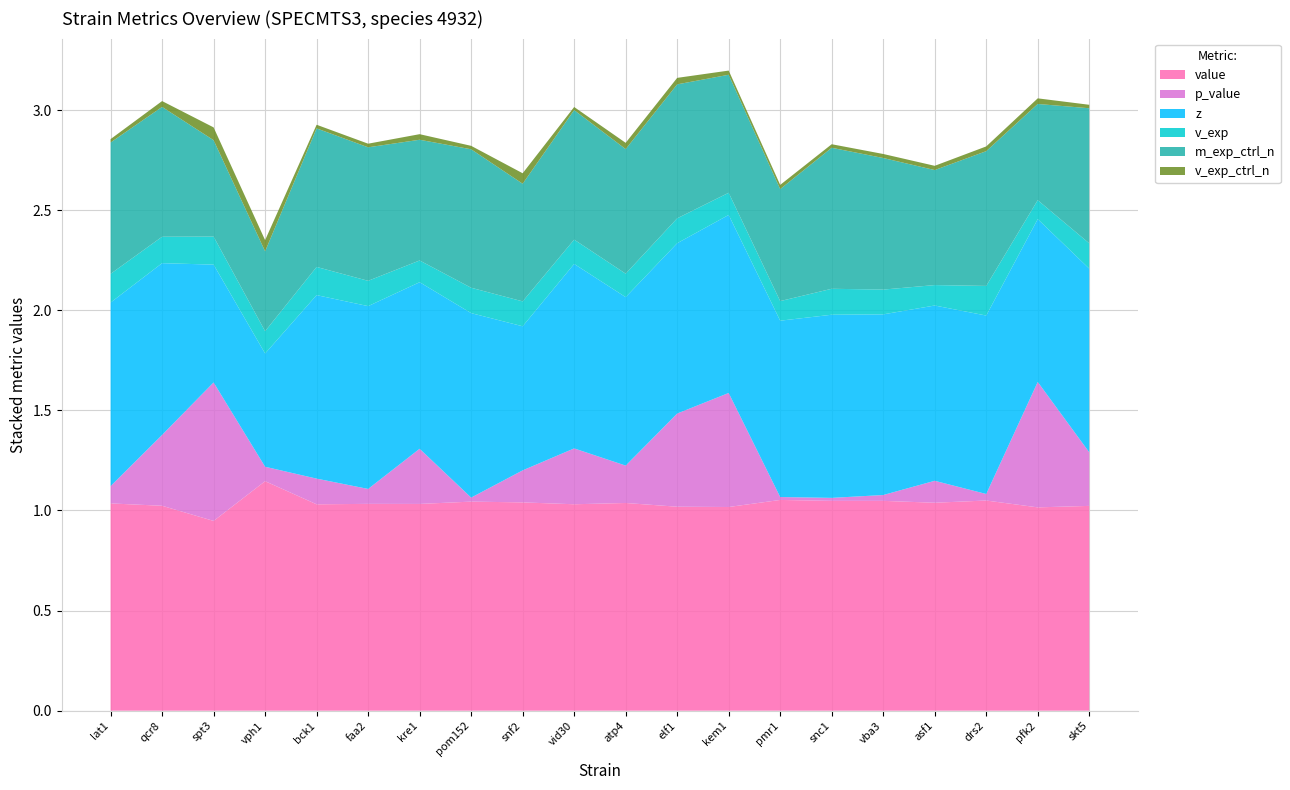

Reading left to right, extract all data points from this chart.

value: 1.0	1.0	0.9	1.1	1.0	1.0	1.0	1.0	1.0	1.0	1.0	1.0	1.0	1.1	1.0	1.0	1.0	1.0	1.0	1.0
p_value: 0.1	0.4	0.7	0.1	0.1	0.1	0.3	0.0	0.2	0.3	0.2	0.5	0.6	0.0	0.0	0.0	0.1	0.0	0.6	0.3
z: 0.9	0.9	0.6	0.6	0.9	0.9	0.8	0.9	0.7	0.9	0.8	0.9	0.9	0.9	0.9	0.9	0.9	0.9	0.8	0.9
v_exp: 0.1	0.1	0.1	0.1	0.1	0.1	0.1	0.1	0.1	0.1	0.1	0.1	0.1	0.1	0.1	0.1	0.1	0.1	0.1	0.1
m_exp_ctrl_n: 0.7	0.6	0.5	0.4	0.7	0.7	0.6	0.7	0.6	0.6	0.6	0.7	0.6	0.6	0.7	0.7	0.6	0.7	0.5	0.7
v_exp_ctrl_n: 0.0	0.0	0.1	0.1	0.0	0.0	0.0	0.0	0.1	0.0	0.0	0.0	0.0	0.0	0.0	0.0	0.0	0.0	0.0	0.0